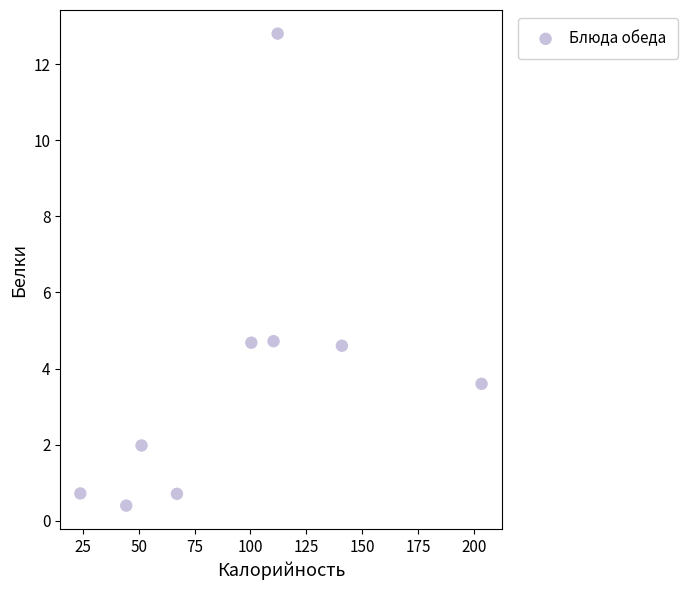

What is the average X value?

94.9